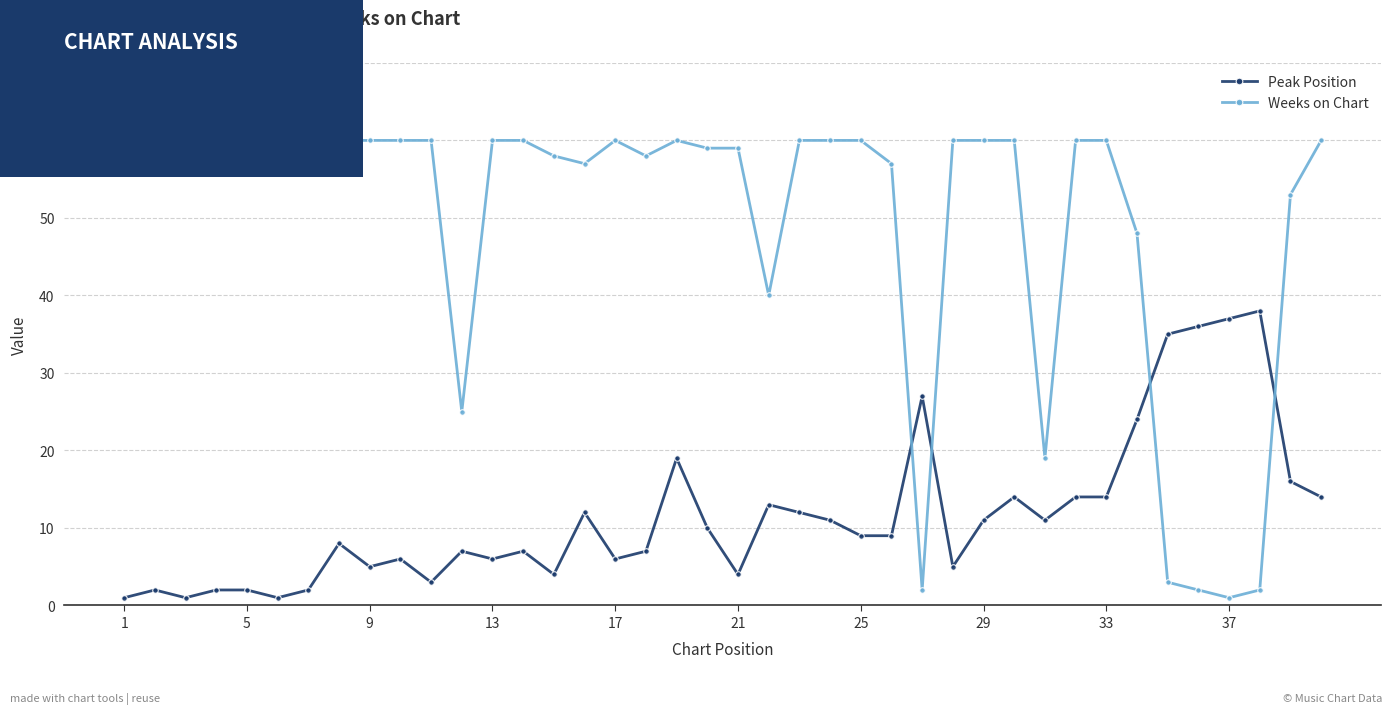

What is the value of the Weeks on Chart point at the 18th from the left?

58